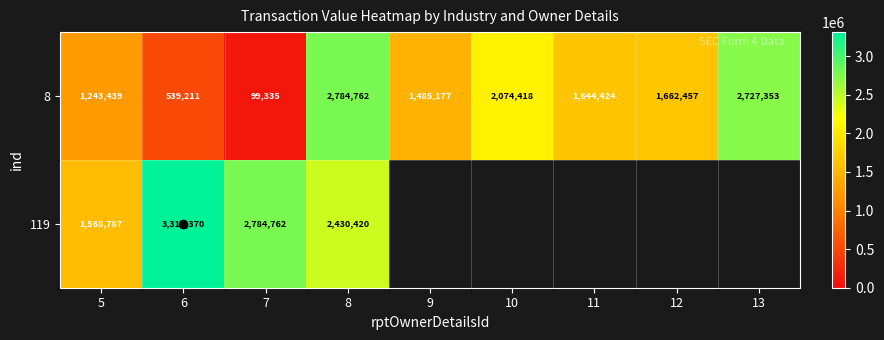

True or false: 119 has a value of 3311370.0 at 6.

True